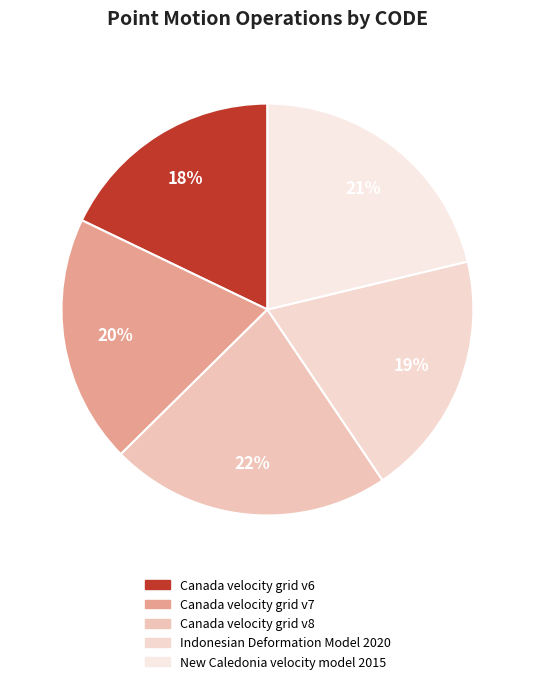

What is the largest slice in the pie chart?

Canada velocity grid v8